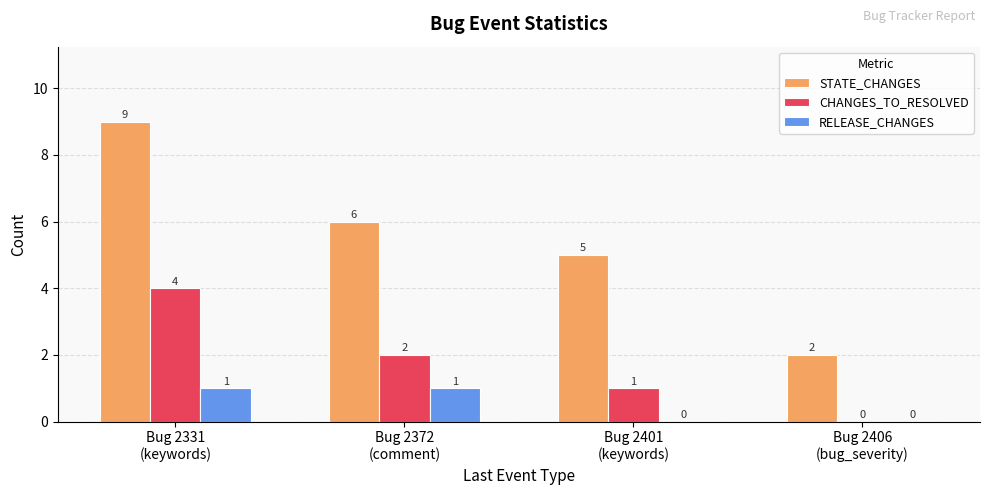

How many distinct data groups are displayed?

3